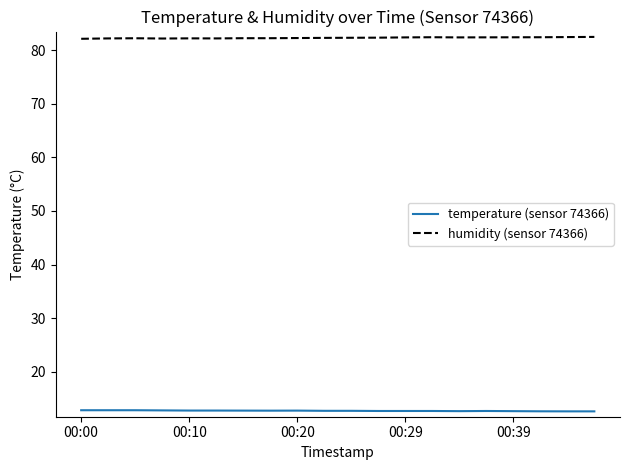

What is the sum of all temperature (sensor 74366) values?

254.3